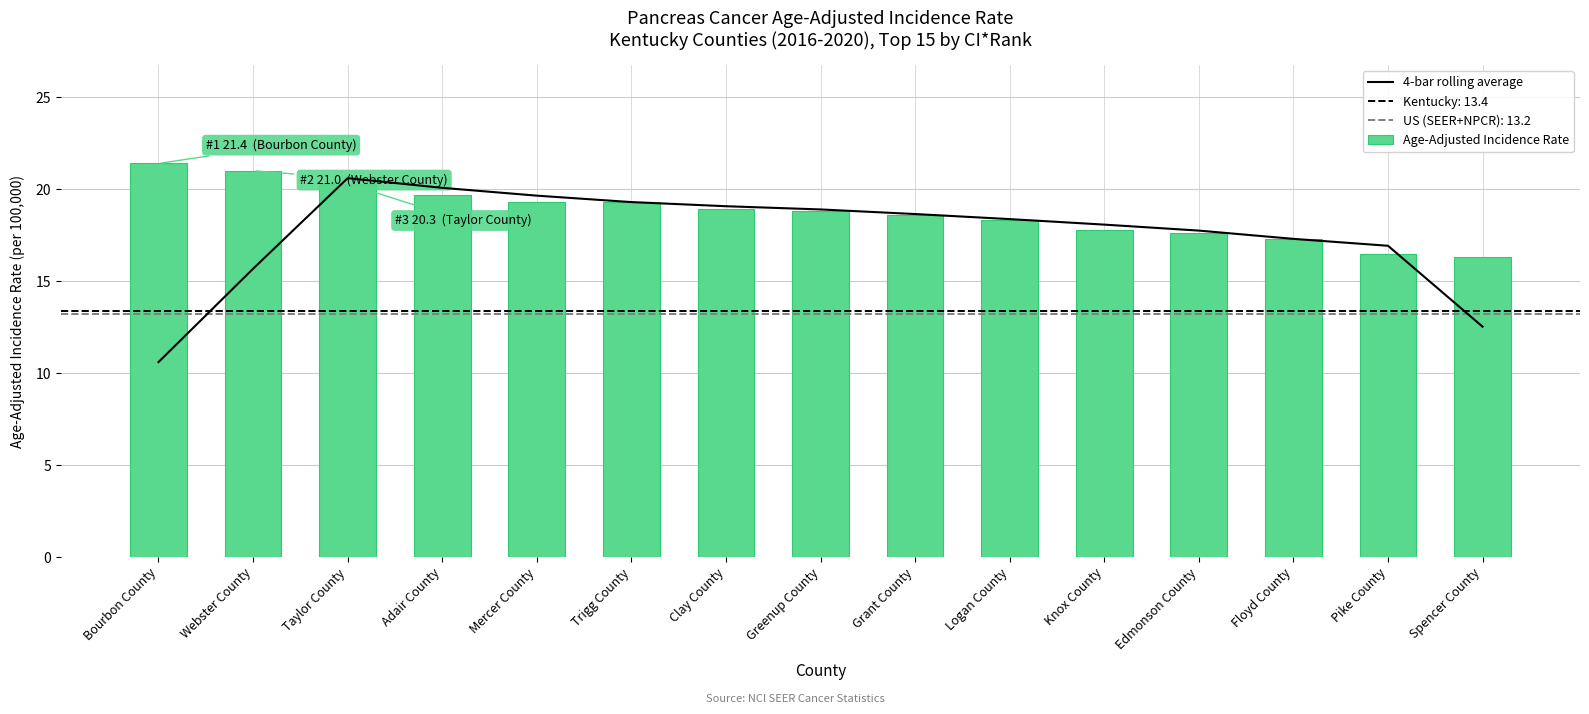

What is the sum of the Age-Adjusted Incidence Rate values at Adair County and Clay County?

38.6